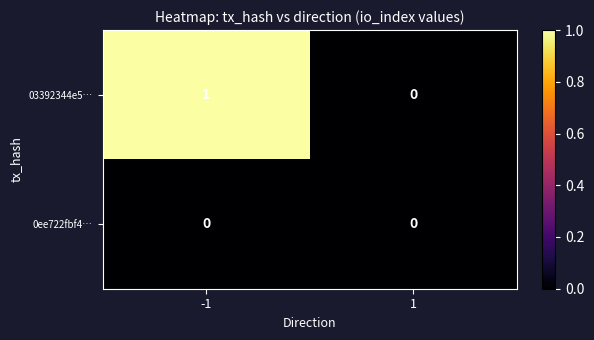

What is the difference between the highest and lowest values at -1?

1